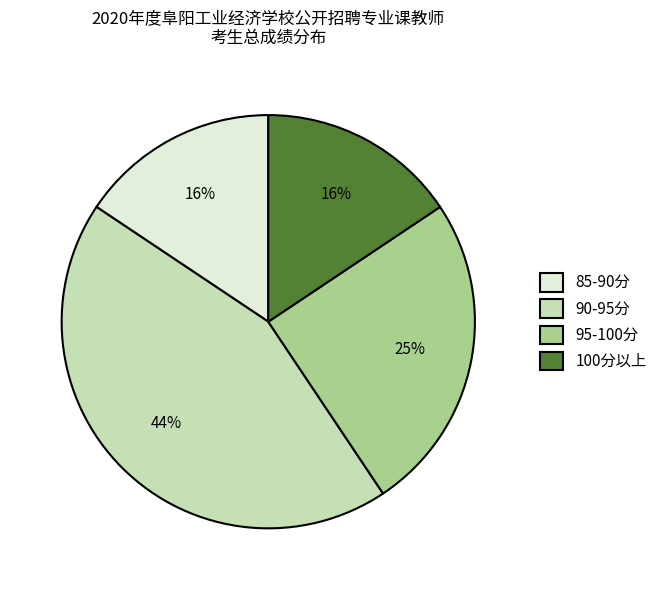

Combined, do 100分以上 and 95-100分 account for over 50%?

No